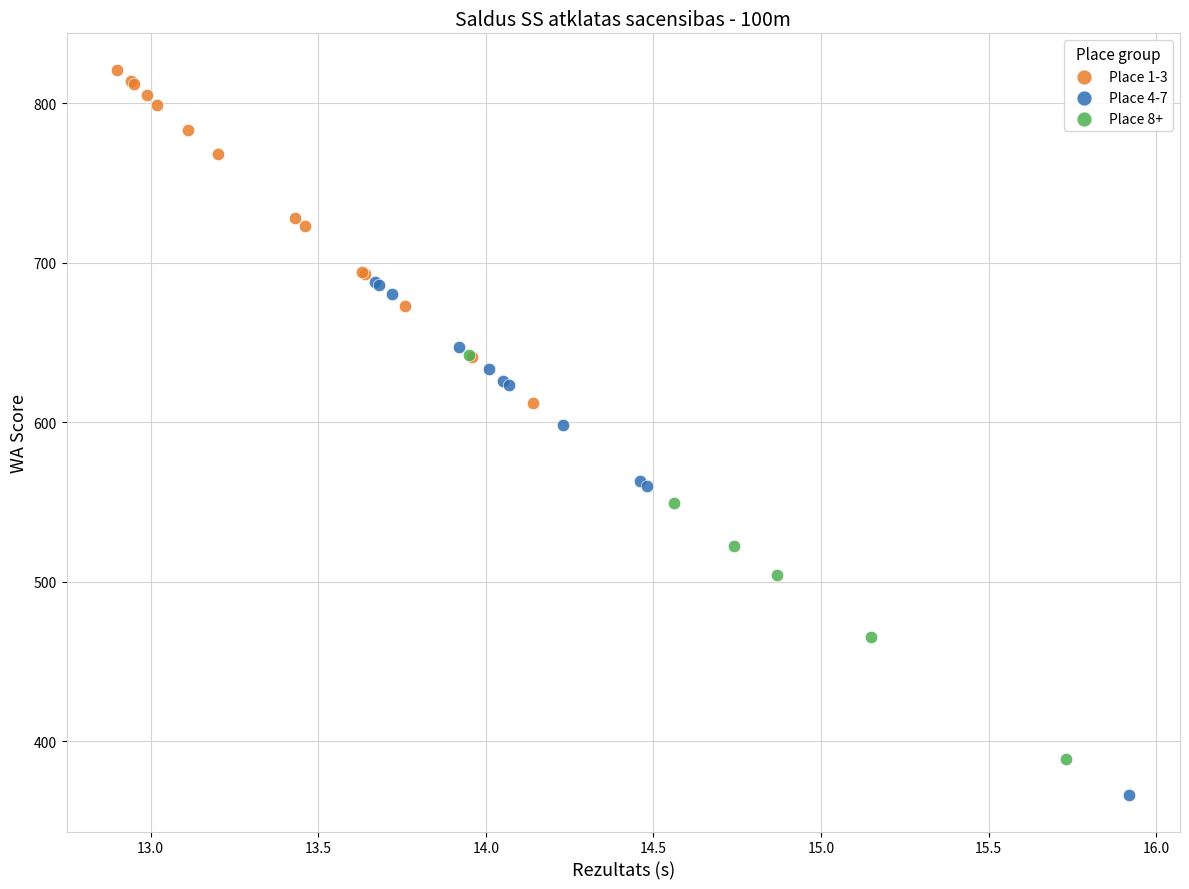

Which series reaches the minimum Y coordinate?

Place 4-7